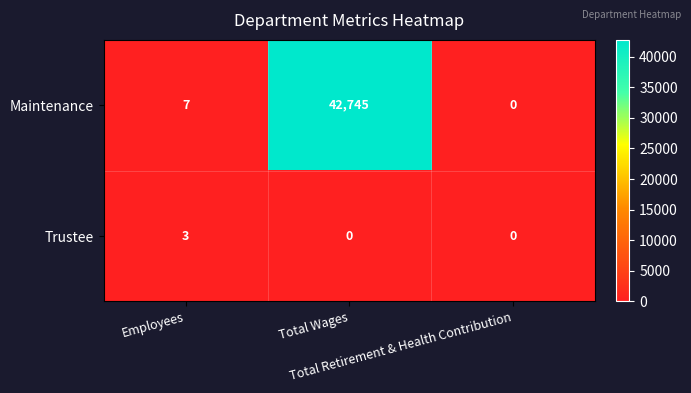

How many series are shown in this chart?

2